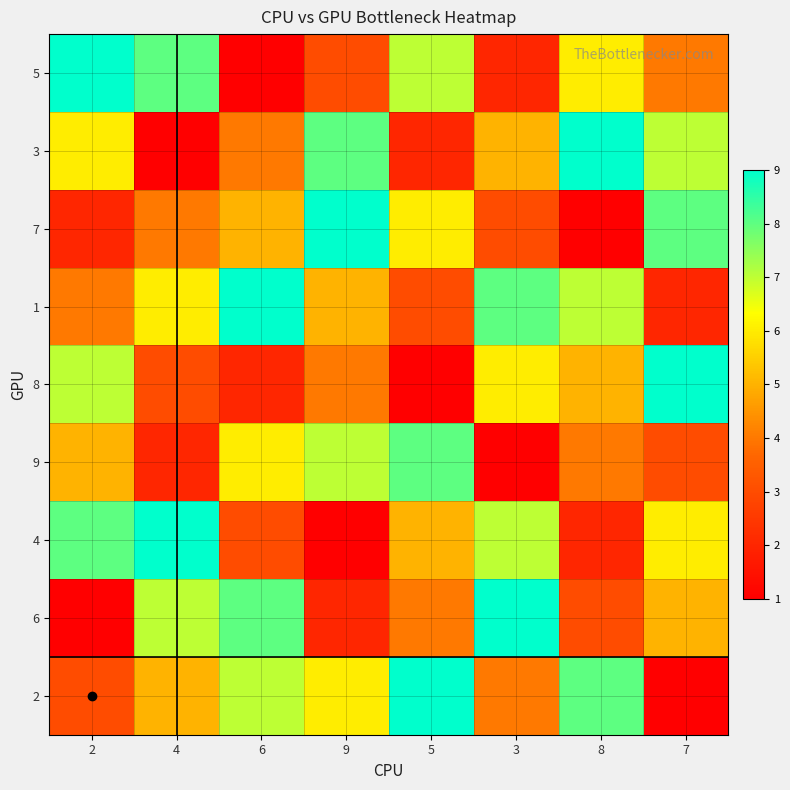

Rank the series at 5 from highest to lowest value.

2, 9, 5, 7, 4, 6, 1, 3, 8